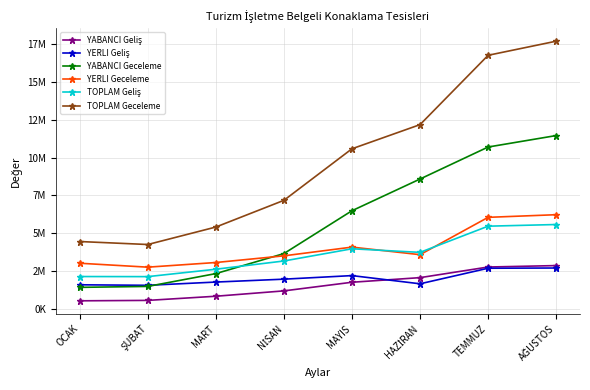

At which category is the sum across all series the highest?

AĞUSTOS